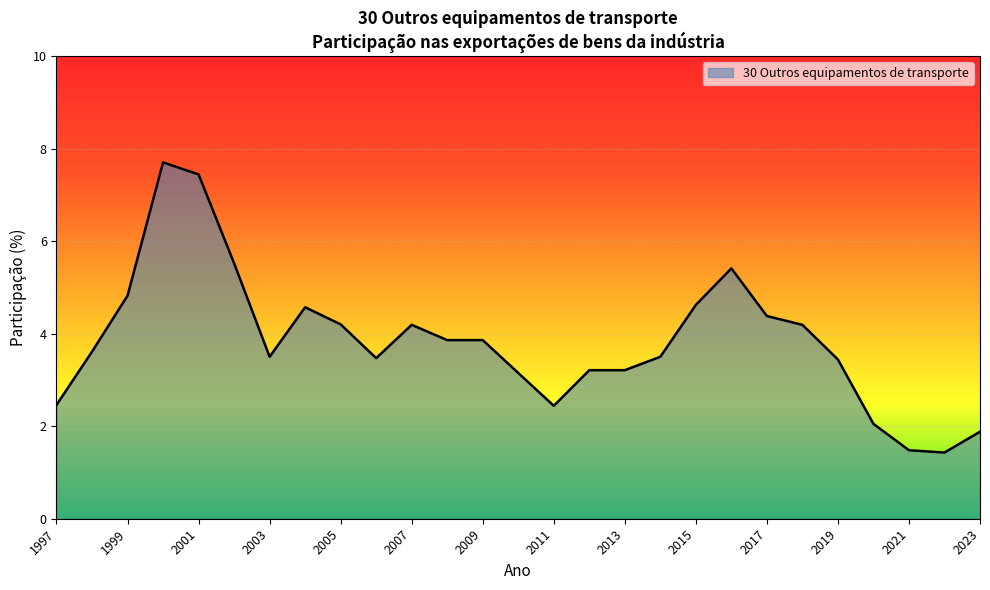

What is the maximum value shown in the chart?

7.7